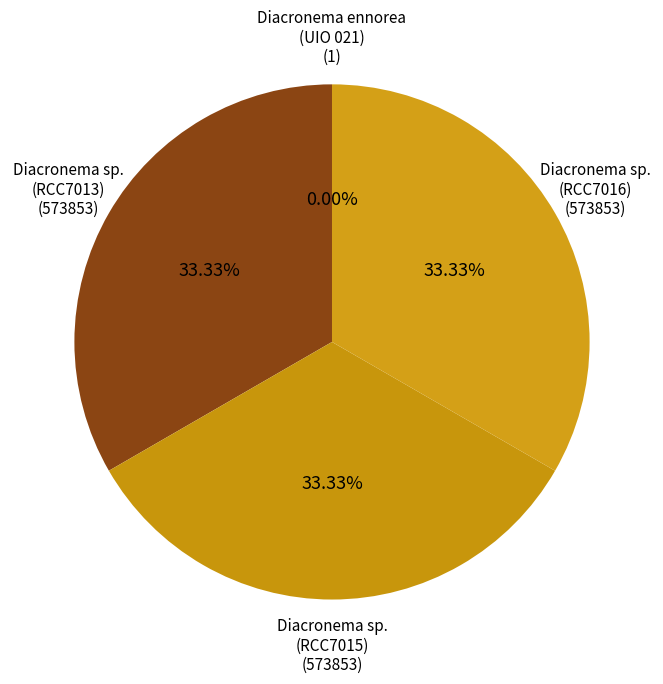

Is there a majority slice in this chart?

No